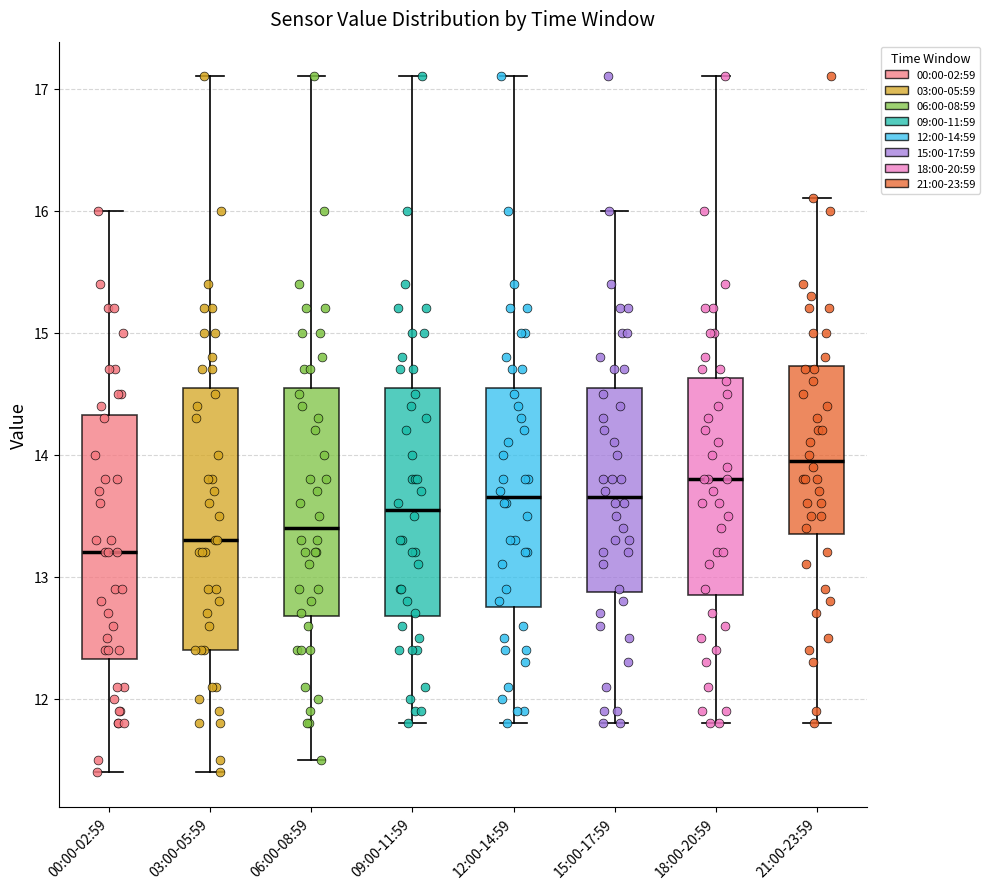

Which box is the tallest, from its lower edge to its upper edge?

03:00-05:59